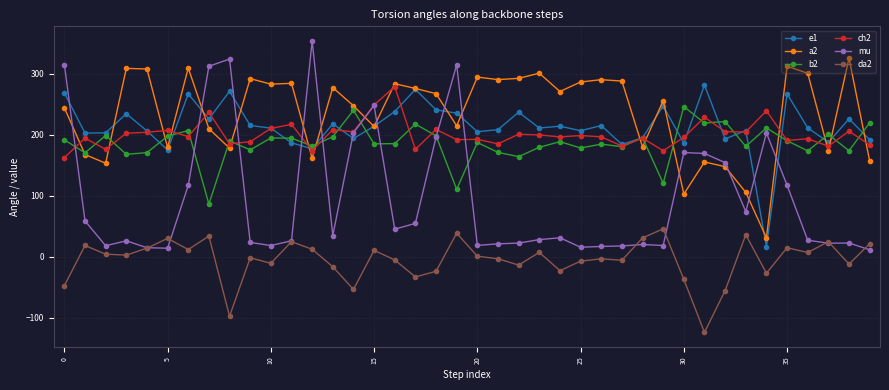

Does the chart have visible grid lines?

Yes